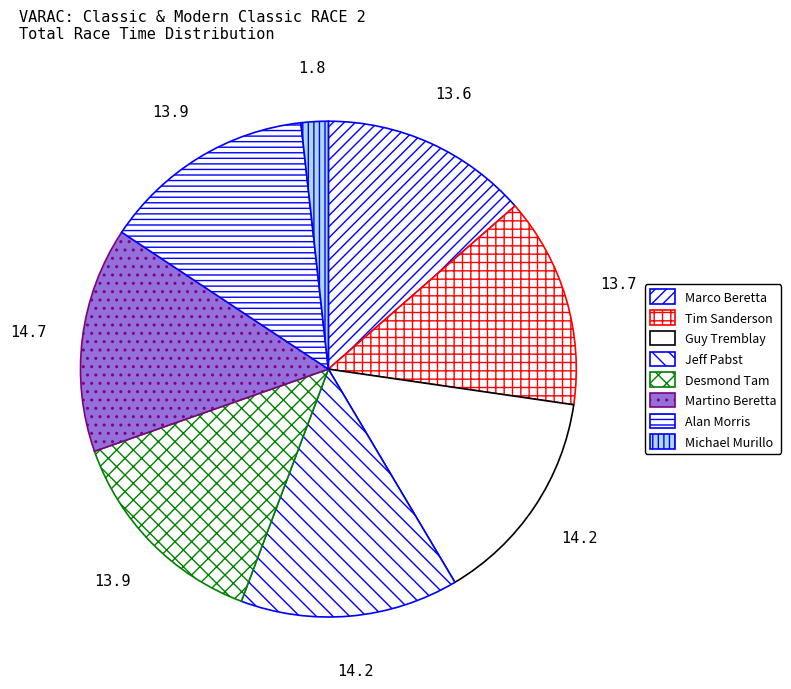

Rank the categories by value from highest to lowest.

Martino Beretta, Jeff Pabst, Guy Tremblay, Alan Morris, Desmond Tam, Tim Sanderson, Marco Beretta, Michael Murillo